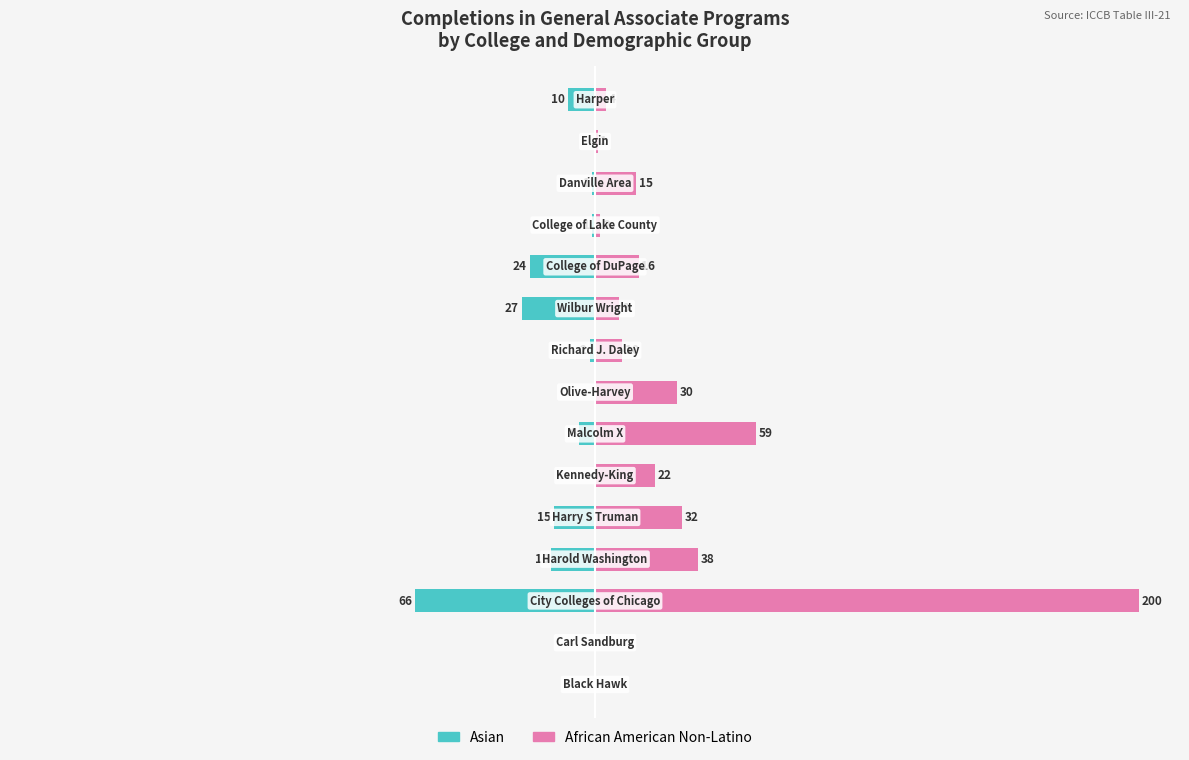

What position from the left is 14?

15